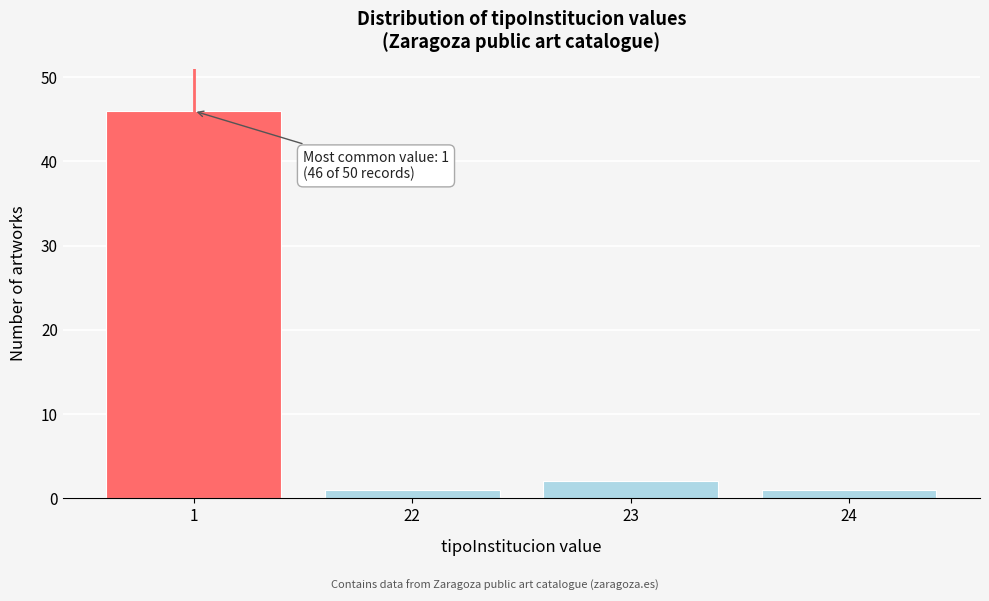

Reading right to left, list all the values displayed in this chart.

24=1	23=2	22=1	1=46